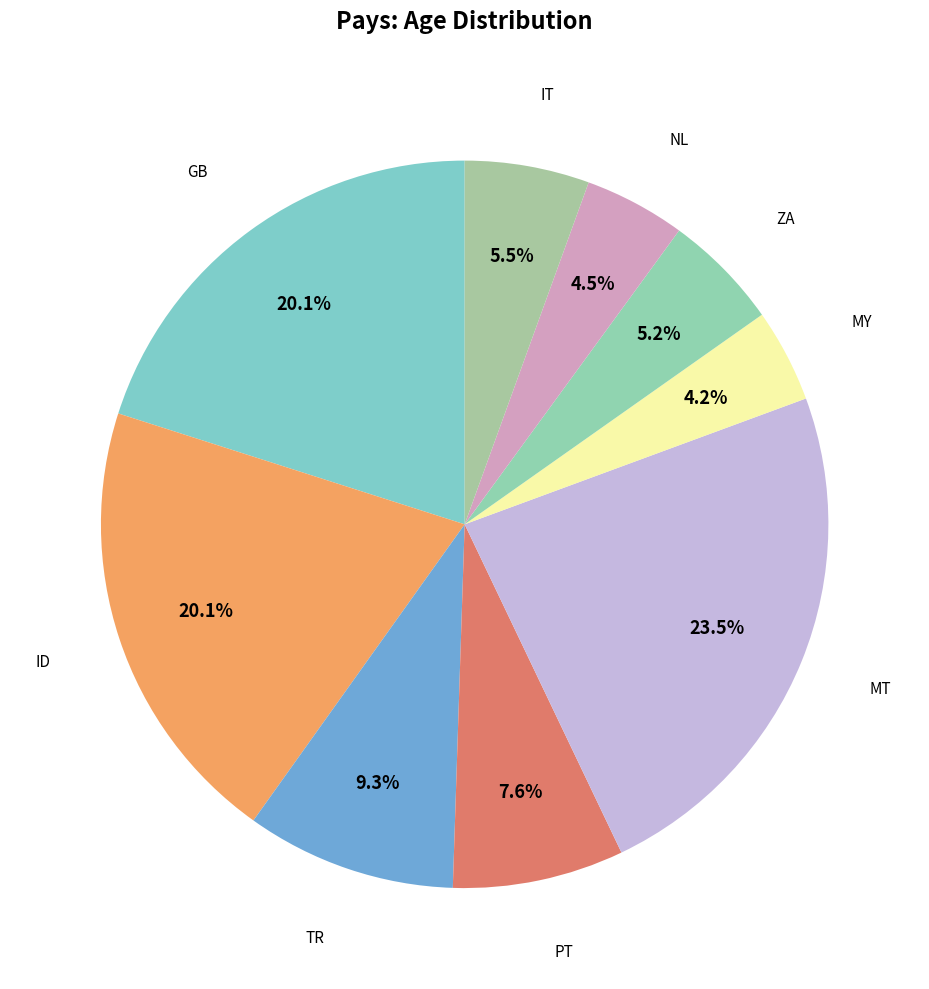

Which slice is the largest?

MT